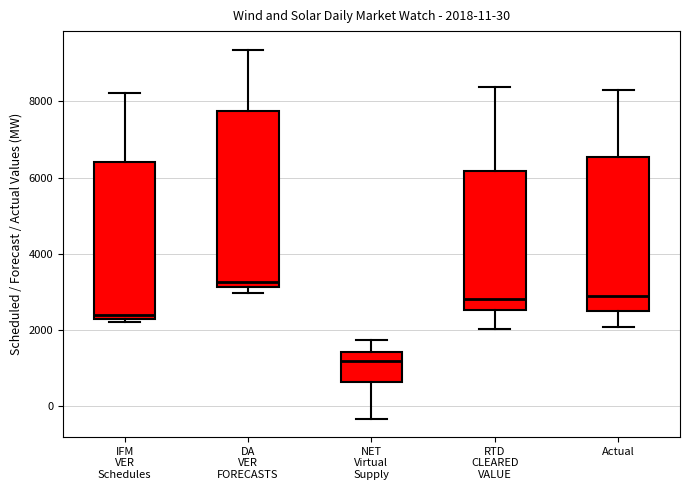

Comparing the boxes themselves (not the whiskers), which one is the tallest?

DA VER FORECASTS